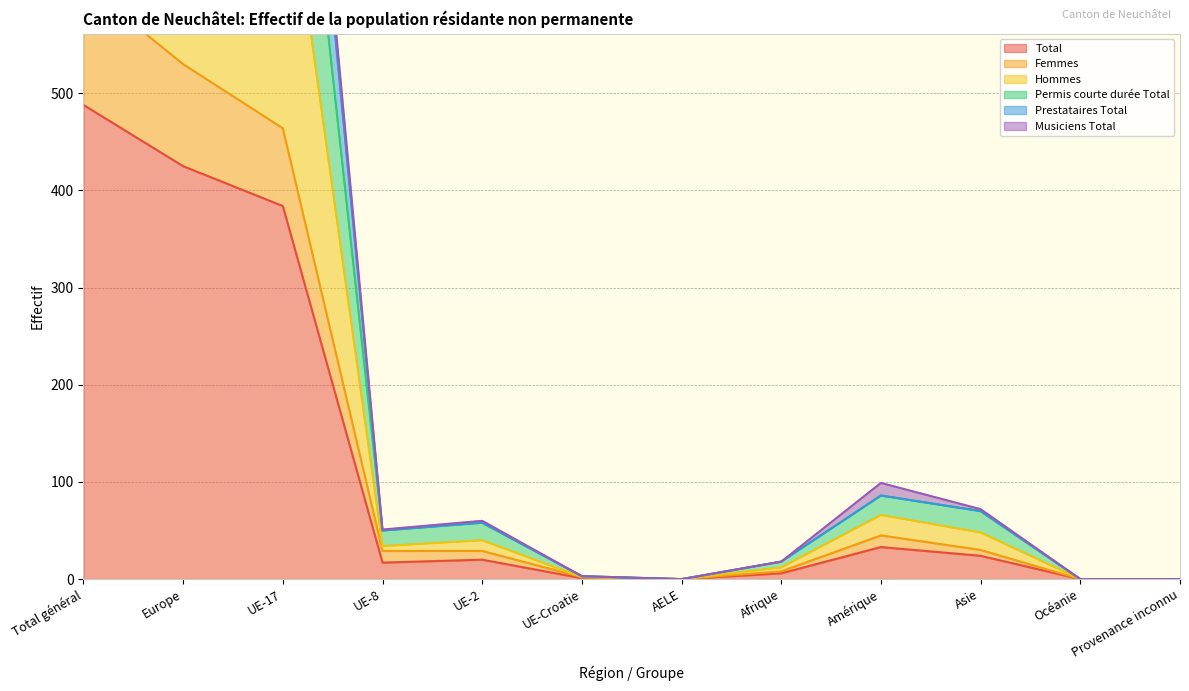

The Total series shows 207 at AELE. True or false?

False